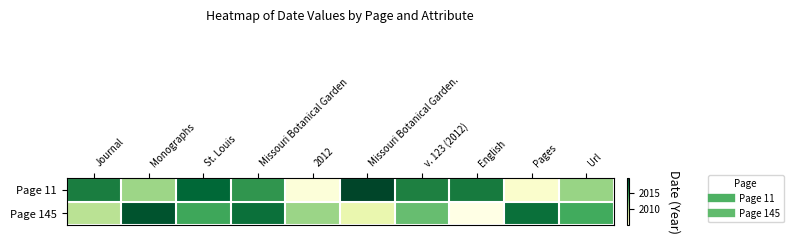

Reading left to right, list all the values displayed in this chart.

Page 11: Journal=2016.4	Monographs=2011.0	St. Louis=2017.7	Missouri Botanical Garden=2015.2	2012=2005.5	Missouri Botanical Garden.=2019.6	v. 123 (2012)=2016.2	English=2016.6	Pages=2006.0	Url=2011.2
Page 145: Journal=2009.9	Monographs=2018.8	St. Louis=2014.3	Missouri Botanical Garden=2017.2	2012=2011.1	Missouri Botanical Garden.=2007.6	v. 123 (2012)=2012.9	English=2005.0	Pages=2017.2	Url=2014.1